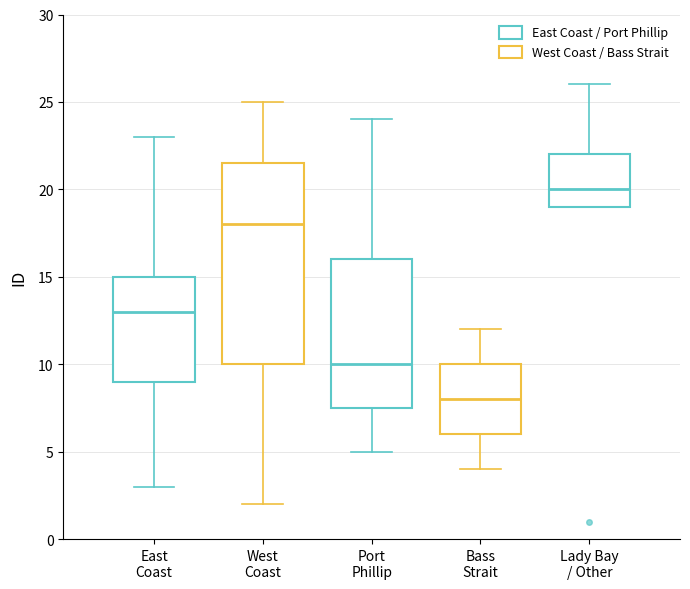

Which box's median line is the lowest?

Bass Strait